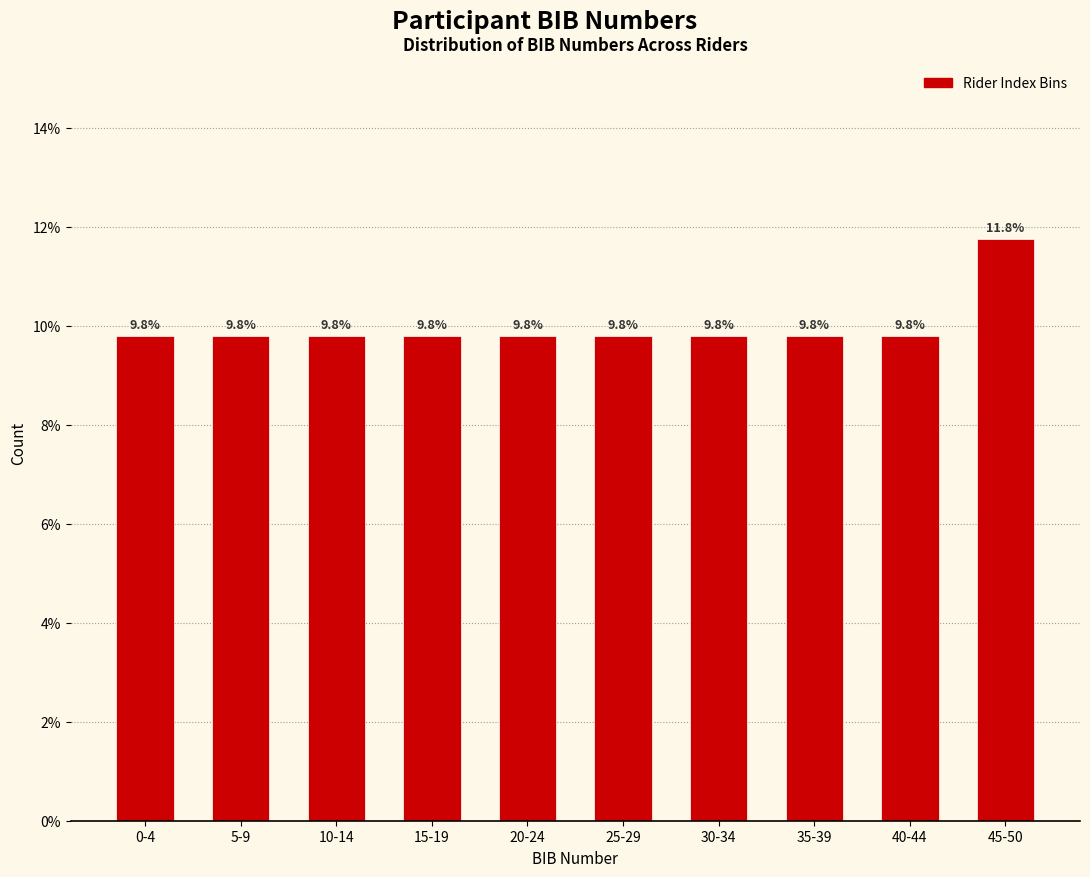

Reading left to right, transcribe all the data shown in this chart.

9.8	9.8	9.8	9.8	9.8	9.8	9.8	9.8	9.8	11.8